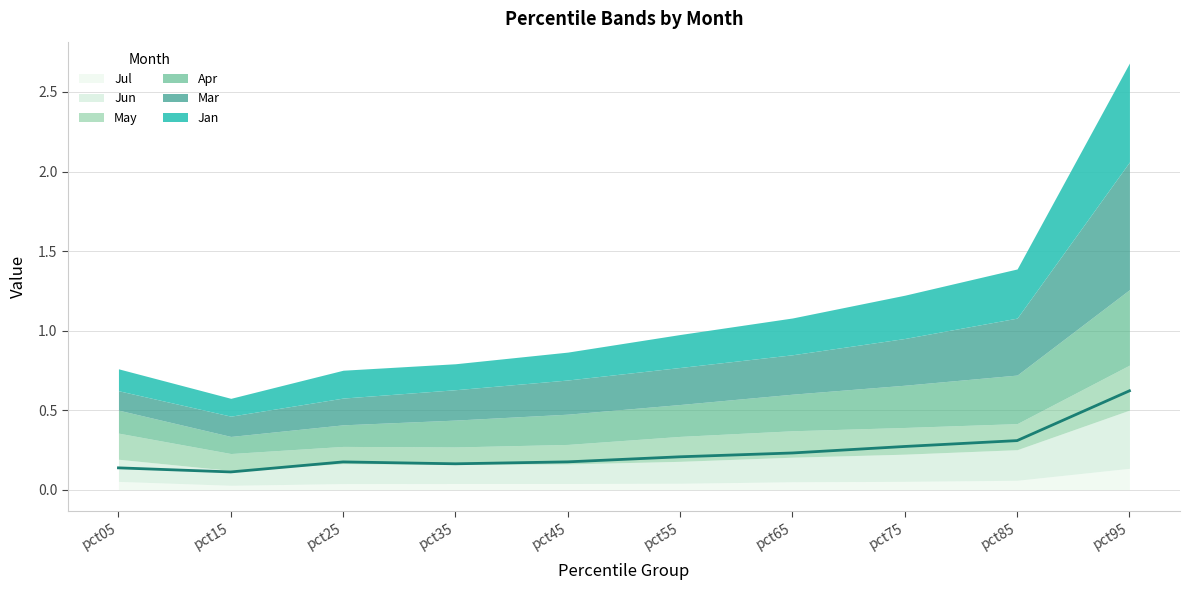

True or false: Jul and Jan intersect in this chart.

False